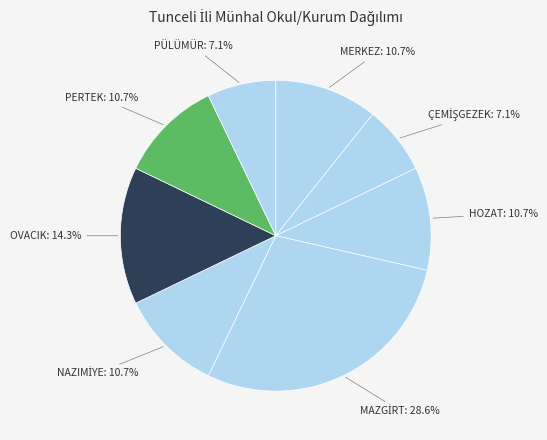

Count the number of slices in the pie.

8